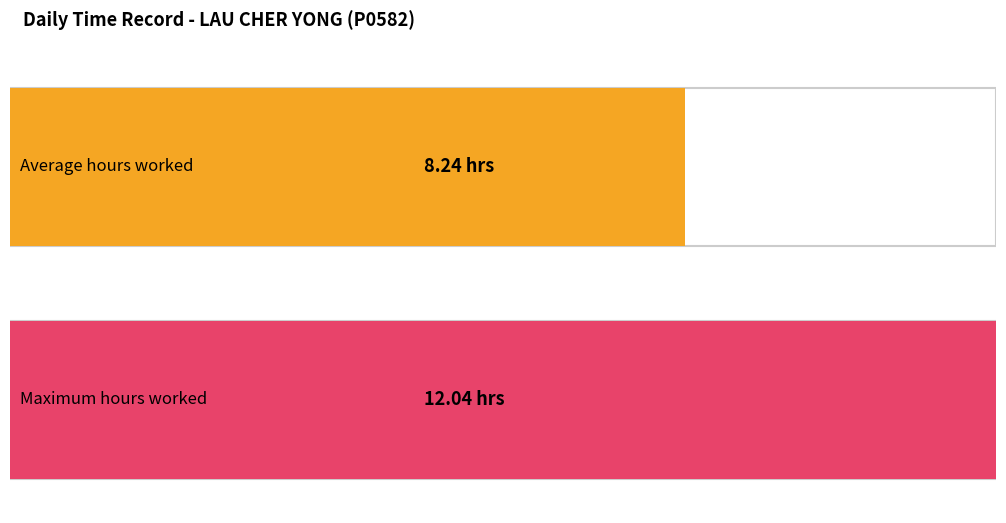

Does the chart contain stacked bars?

No